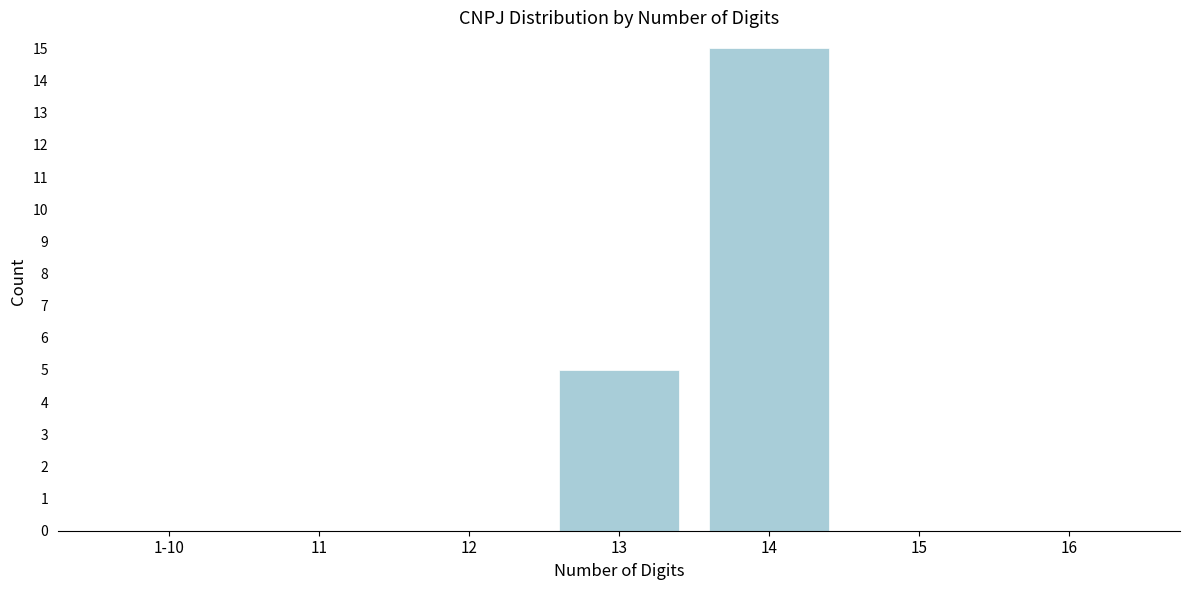

Reading left to right, what are all the values shown in this chart?

1-10=0	11=0	12=0	13=5	14=15	15=0	16=0